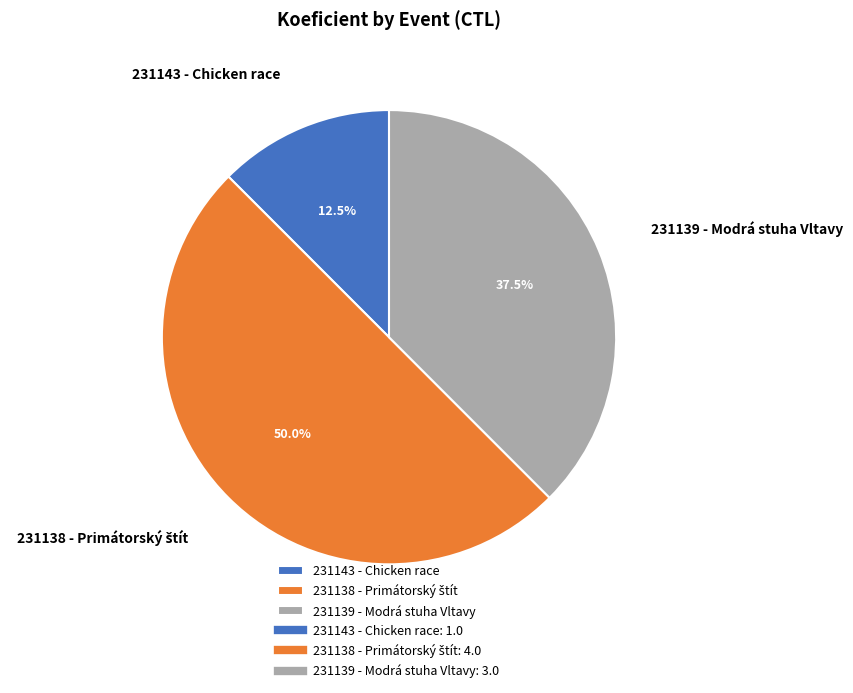

Is 231143 - Chicken race the majority of the pie?

No